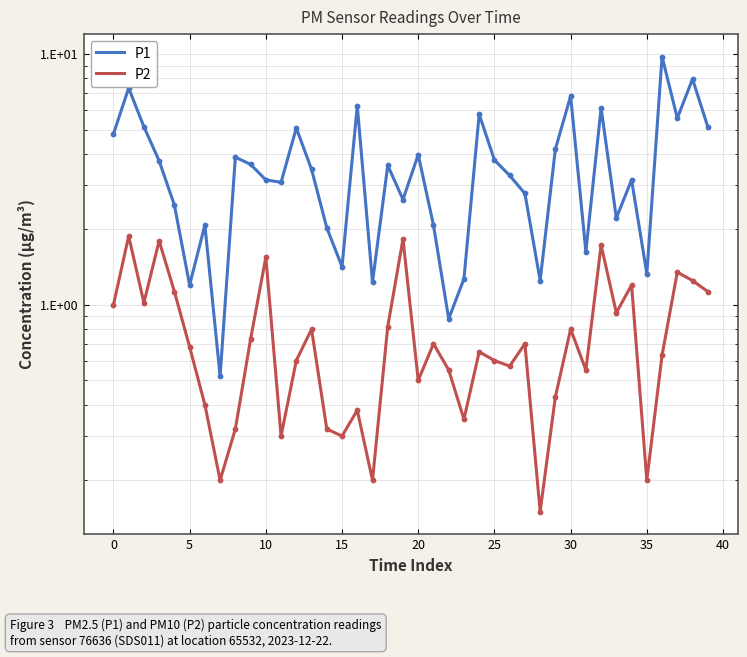

Which series reaches the minimum Y coordinate?

P2